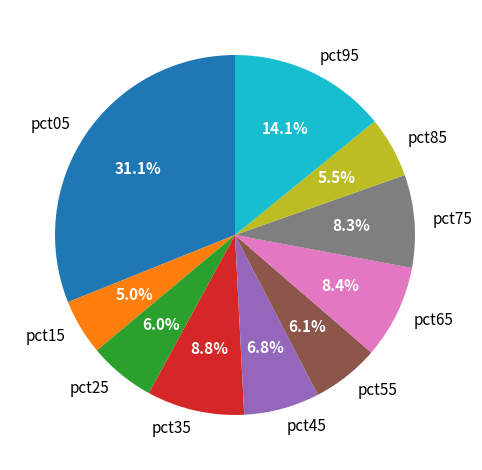

Which slice is the largest?

pct05